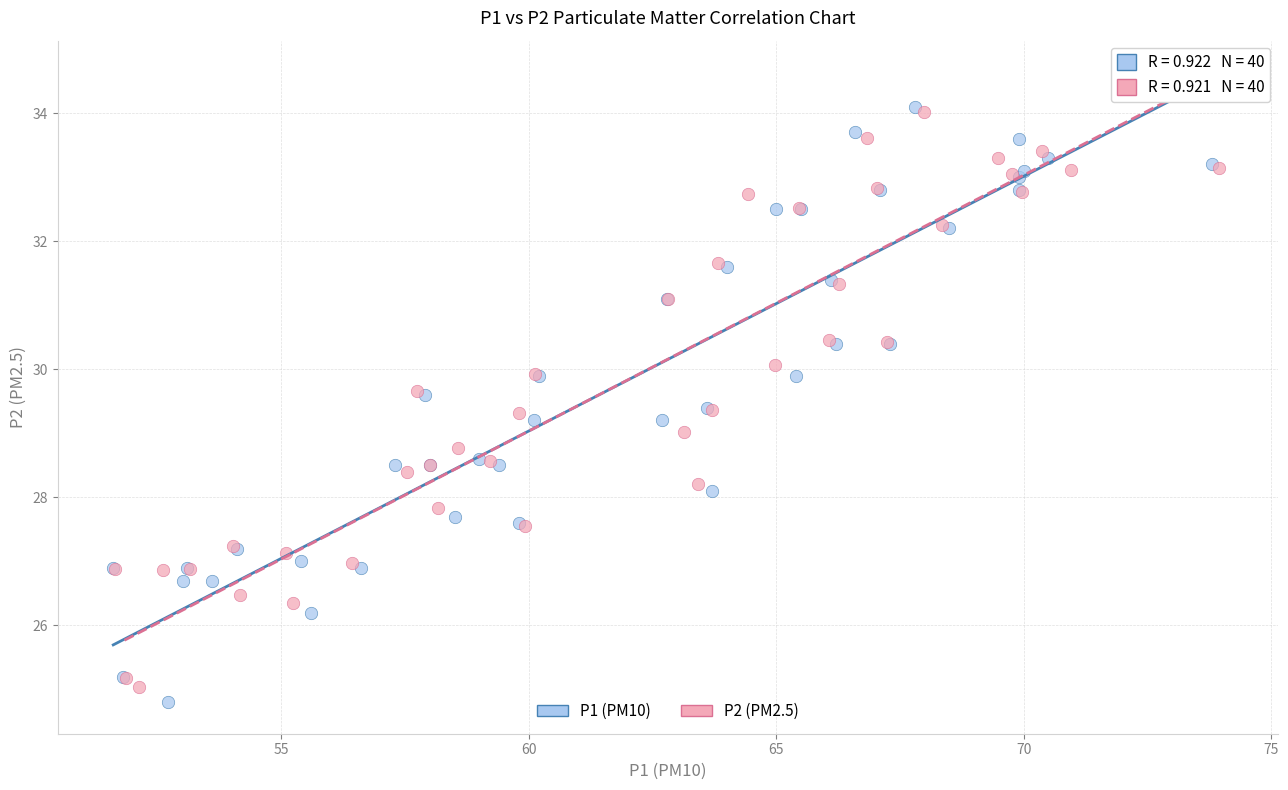

Which series has the widest spread of Y values?

P1 (PM10)